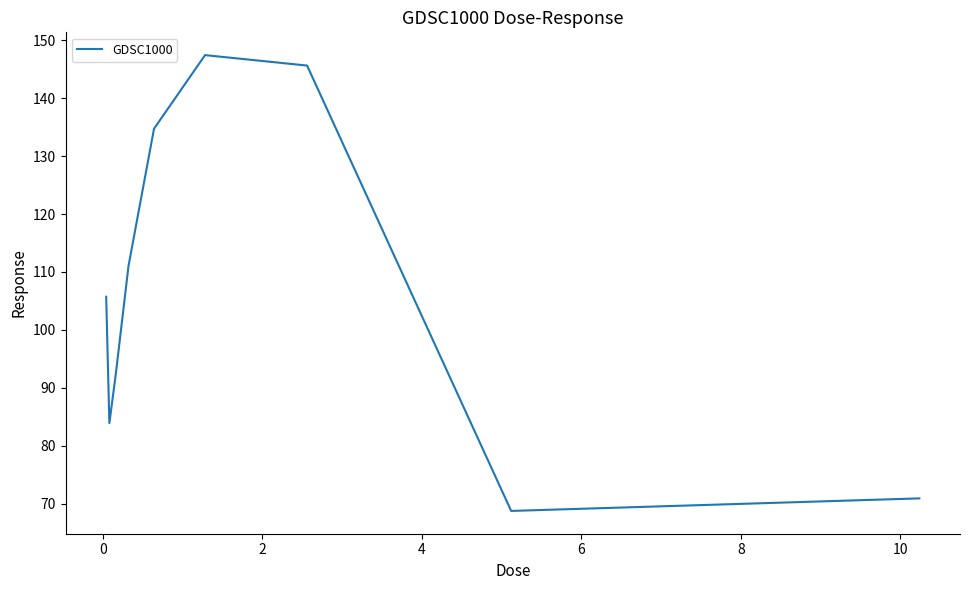

What is the minimum value shown in the chart?

68.8